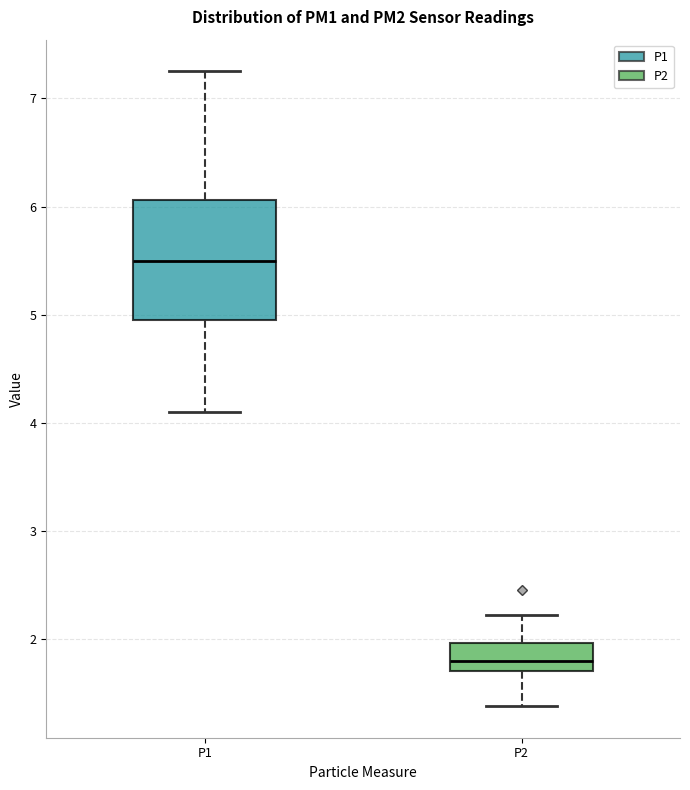

Comparing the boxes themselves (not the whiskers), which one is the tallest?

P1